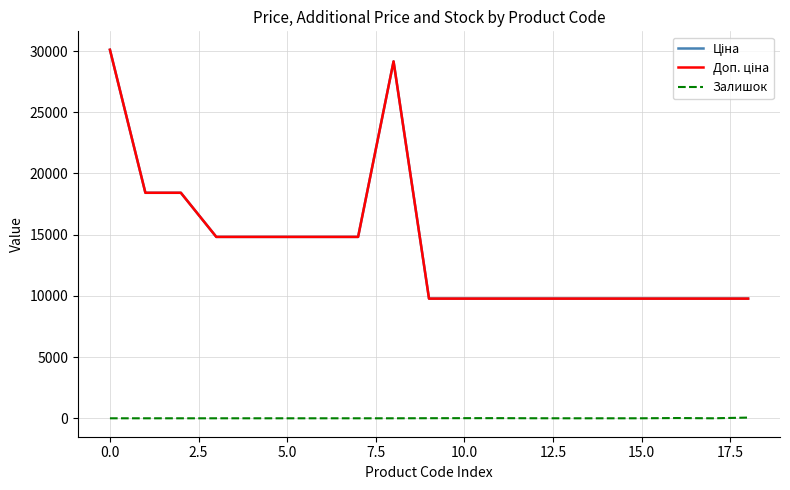

What is the label of the 19th point from the left?

18